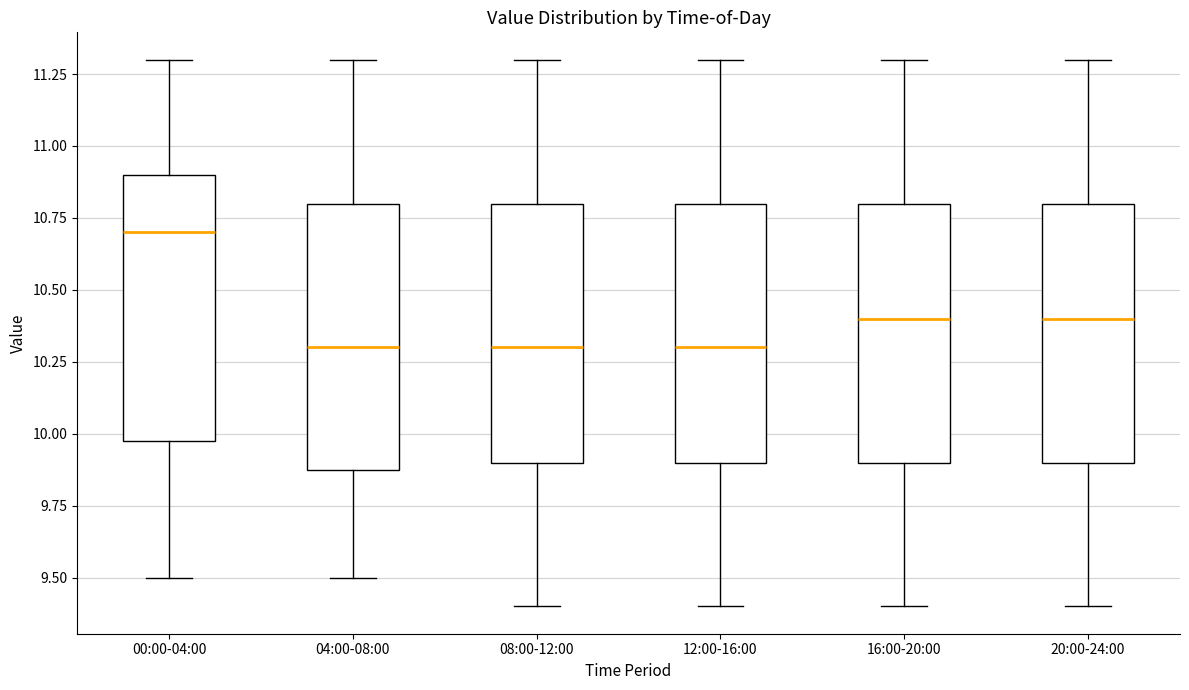

Where is the lower edge of the box for 12:00-16:00 on the y-axis? The values are not printed on the chart, so give them approximately, as read against the axis.

9.9